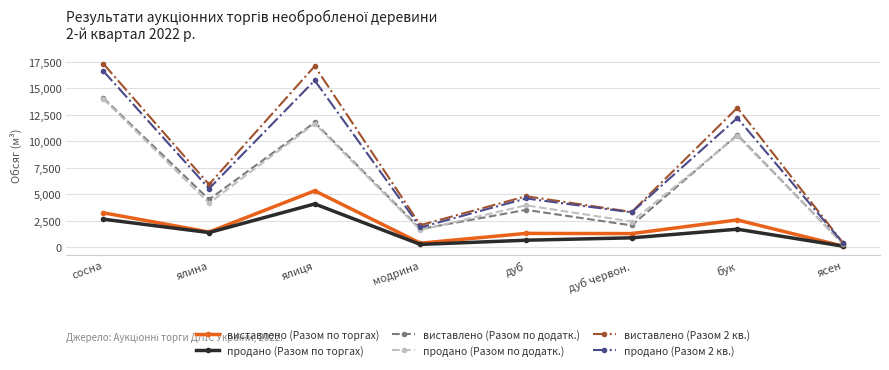

At дуб, list the series in order from largest to smallest.

виставлено (Разом 2 кв.), продано (Разом 2 кв.), продано (Разом по додатк.), виставлено (Разом по додатк.), виставлено (Разом по торгах), продано (Разом по торгах)